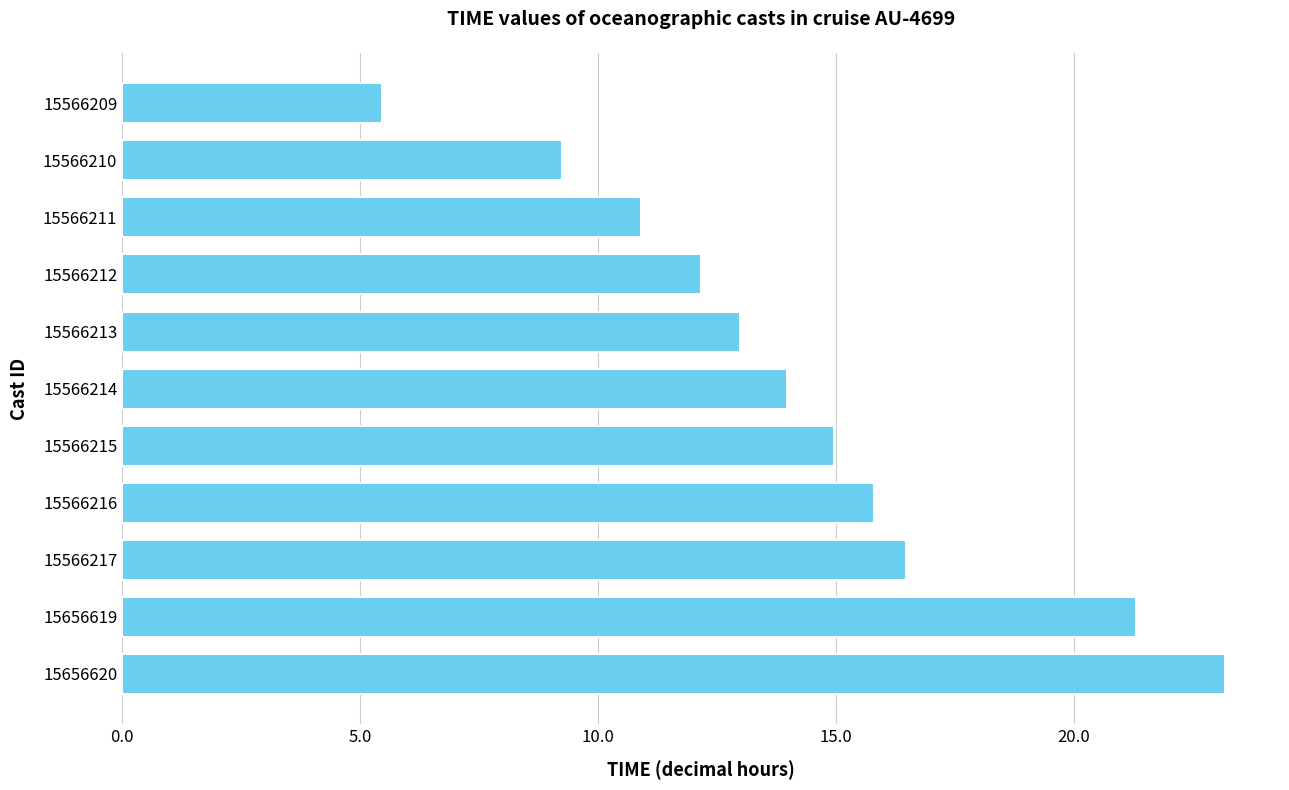

Is it true that the value at 15566211 is 19.2?

False